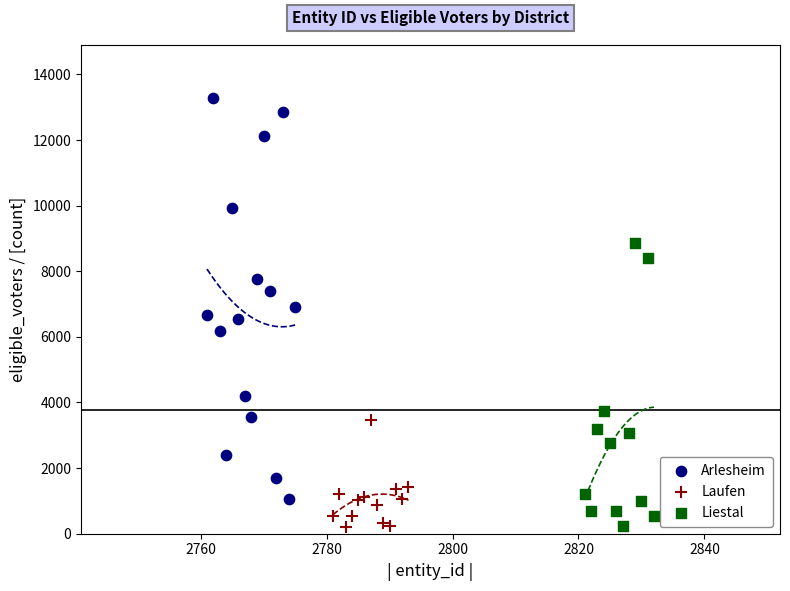

Which series contains the highest Y value?

Arlesheim